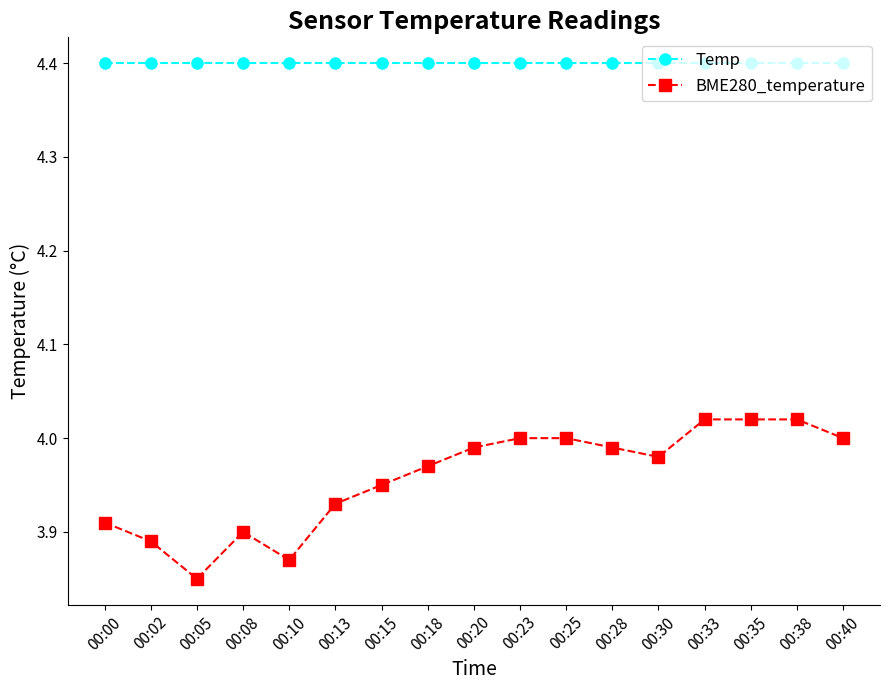

How many categories are shown in the chart?

17